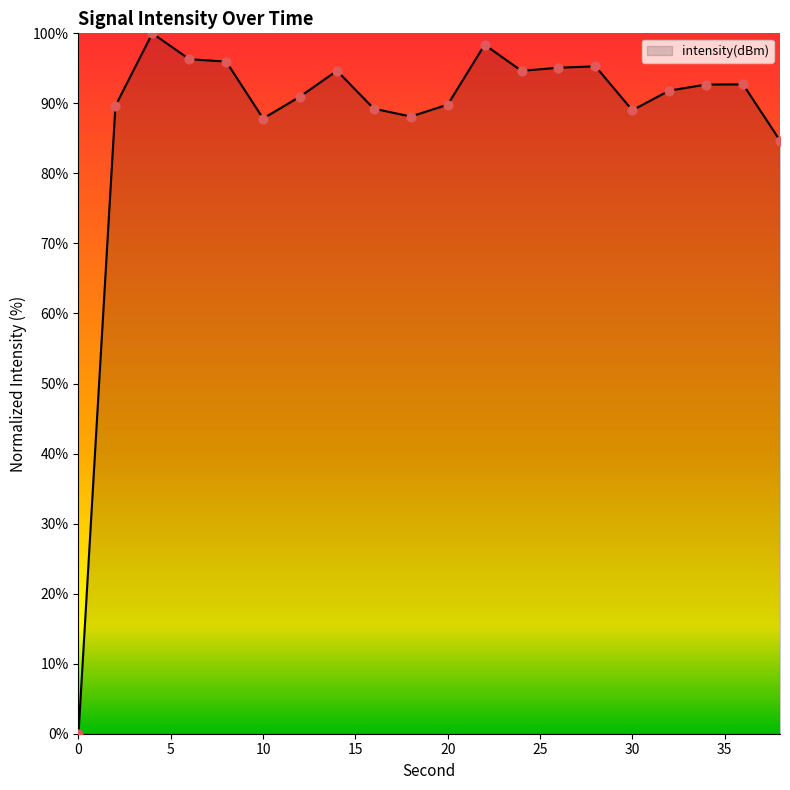

What is the greatest value displayed?

100.0